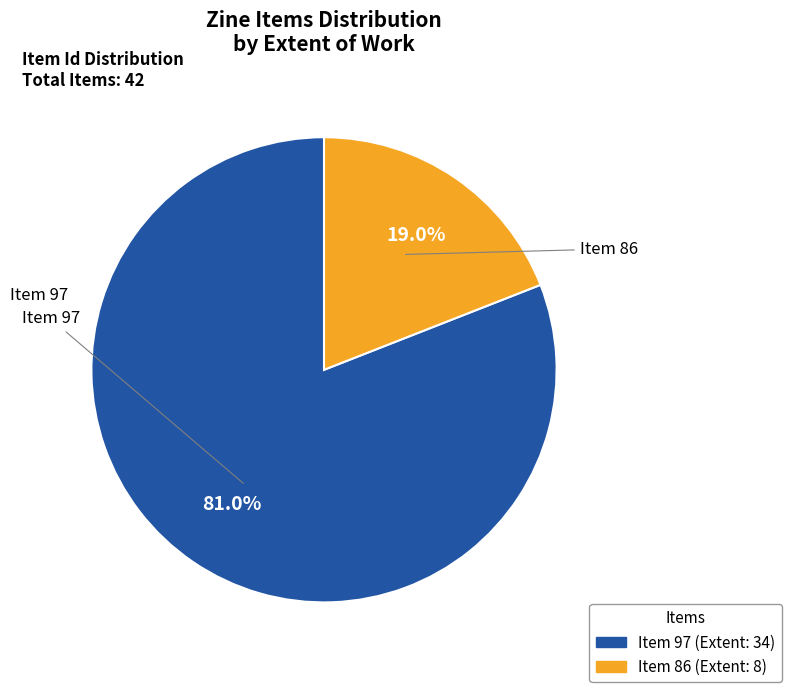

Is there a majority slice in this chart?

Yes